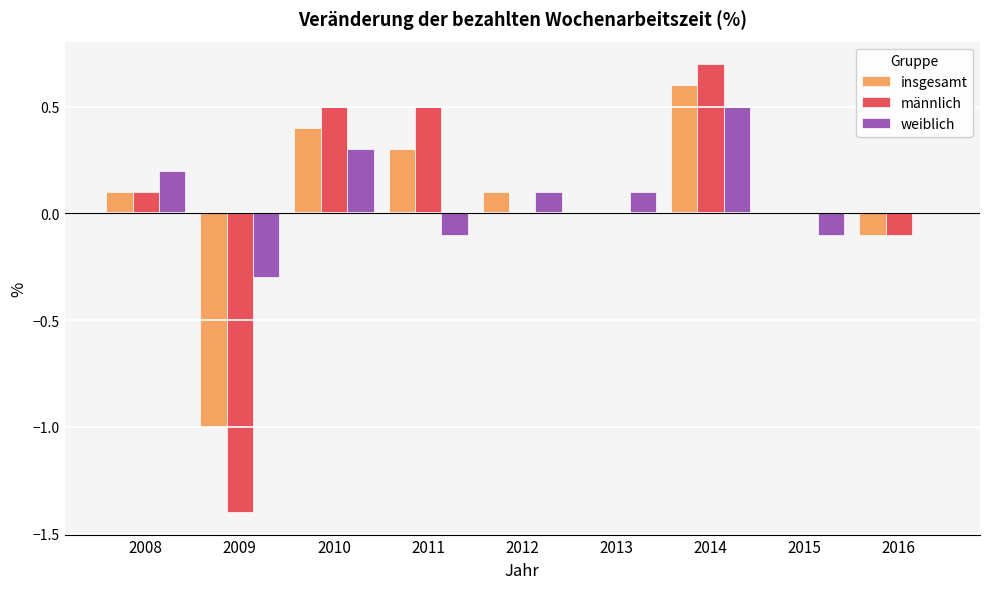

The männlich series shows 0.0 at 2012. True or false?

True